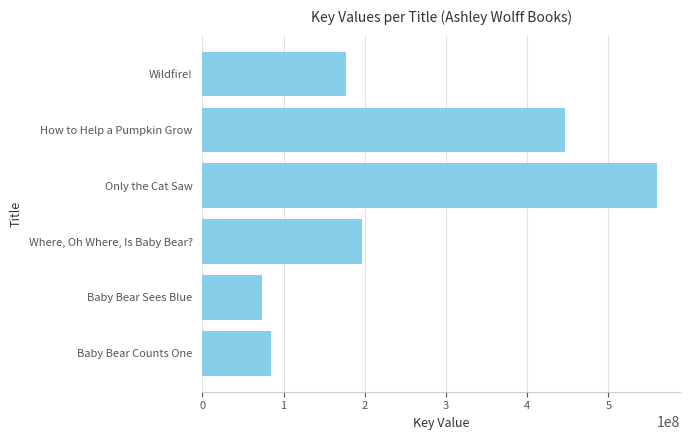

How many bars are there in total?

6